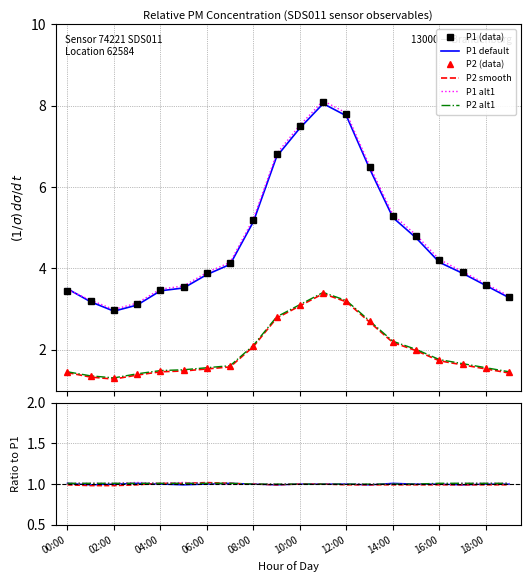

True or false: P2 (data) has a value of 0.7 at 15.

False